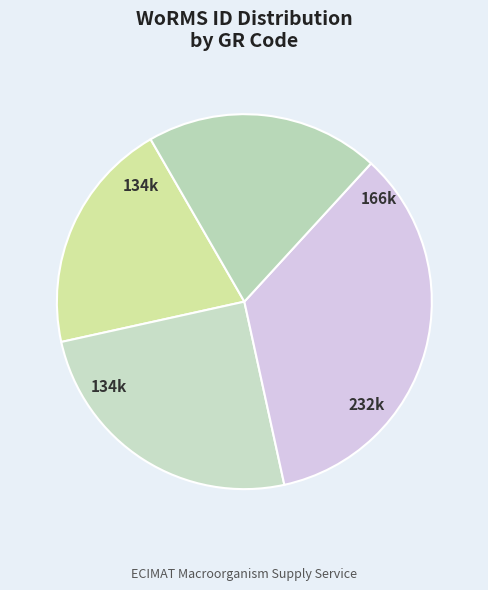

To the nearest percent, what is the average slice percentage?

25%